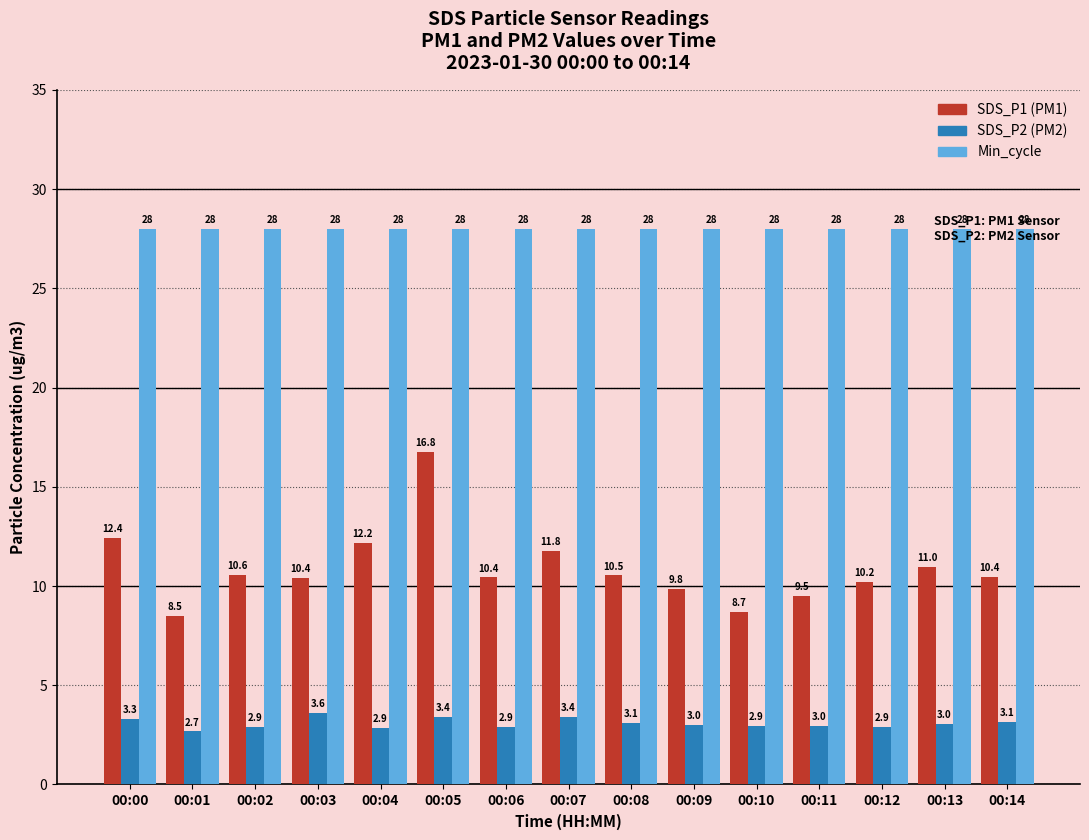

What is the maximum value shown in the chart?

28.0